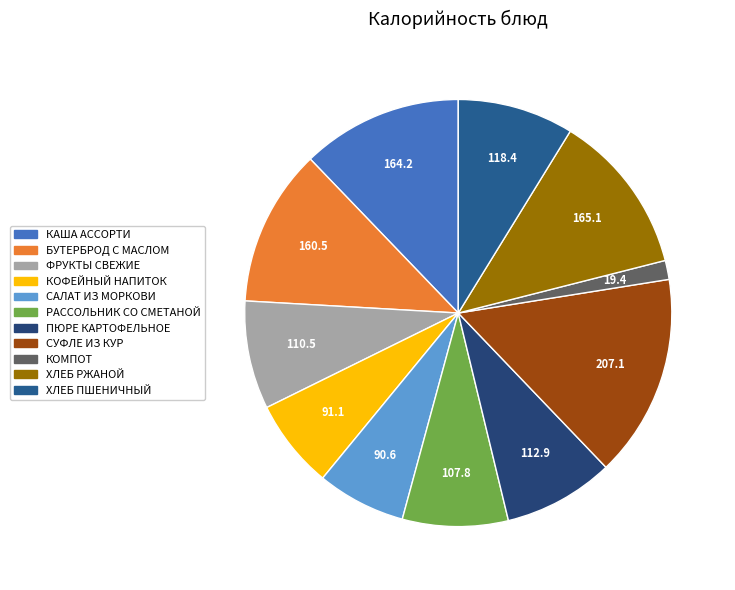

True or false: САЛАТ ИЗ МОРКОВИ accounts for 7% of the total.

True